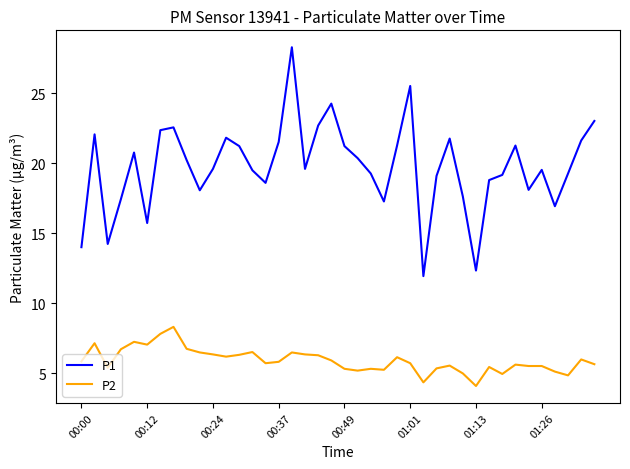

What is the minimum value shown in the chart?

4.1